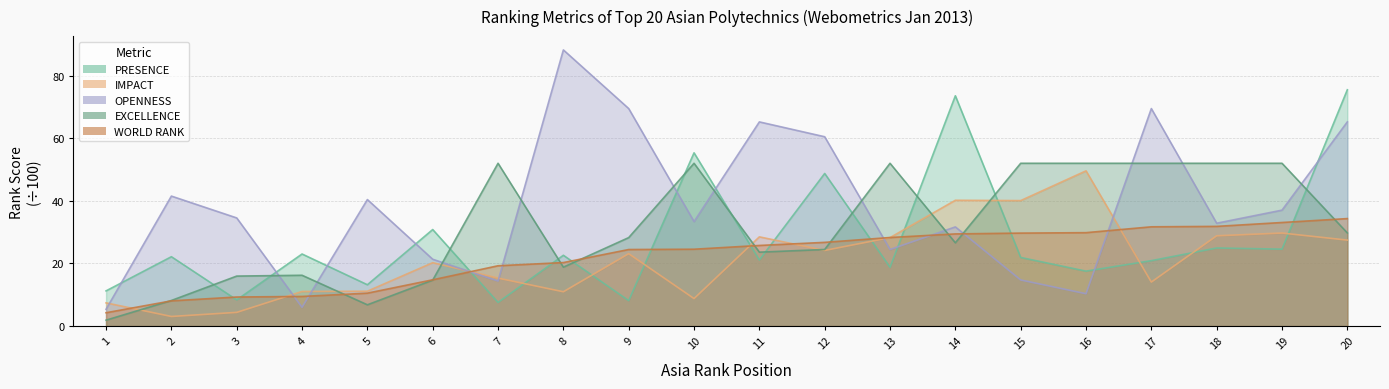

True or false: IMPACT and EXCELLENCE intersect in this chart.

True